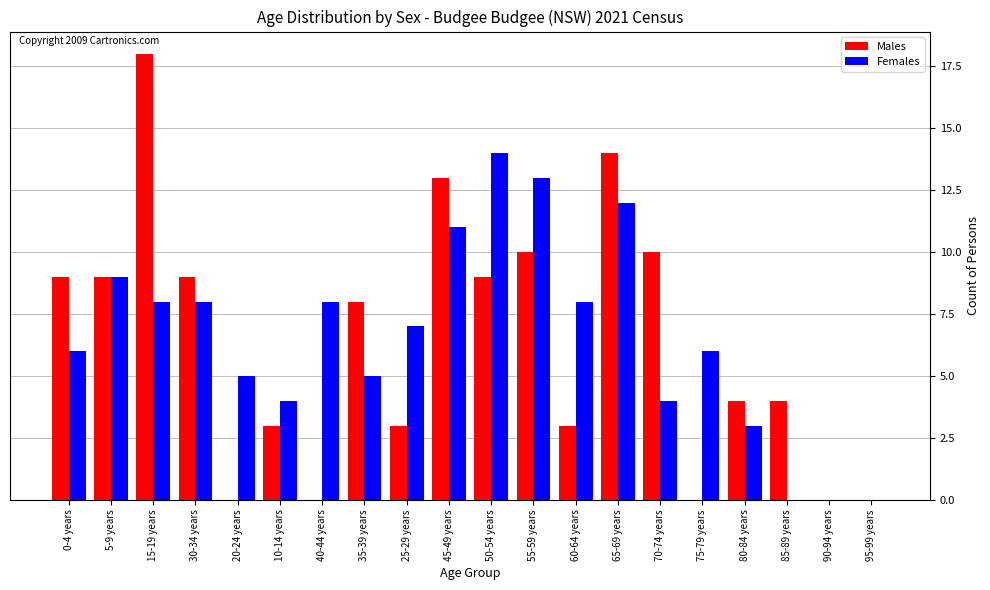

What is the sum of all Females values?

131